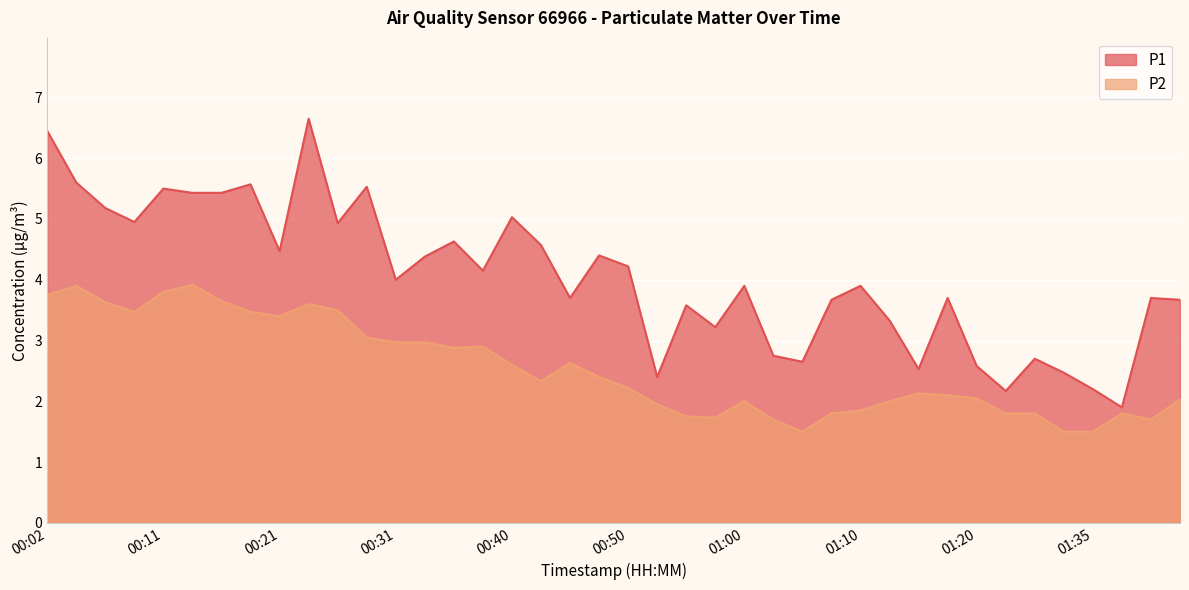

How many interior local peaks does the P1 series have?

13